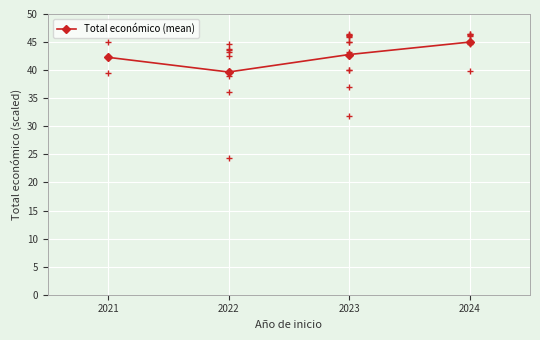

What is the minimum value shown in the chart?

39.7